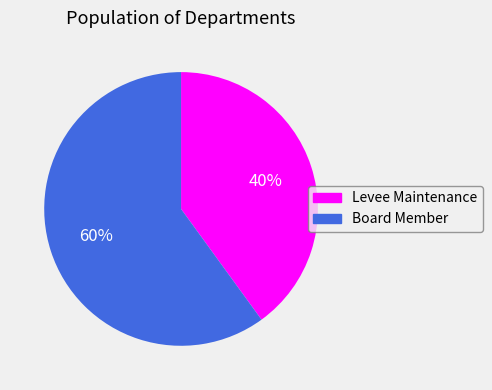

Approximately how many times larger is the value at Levee Maintenance compared to Board Member?

0.7